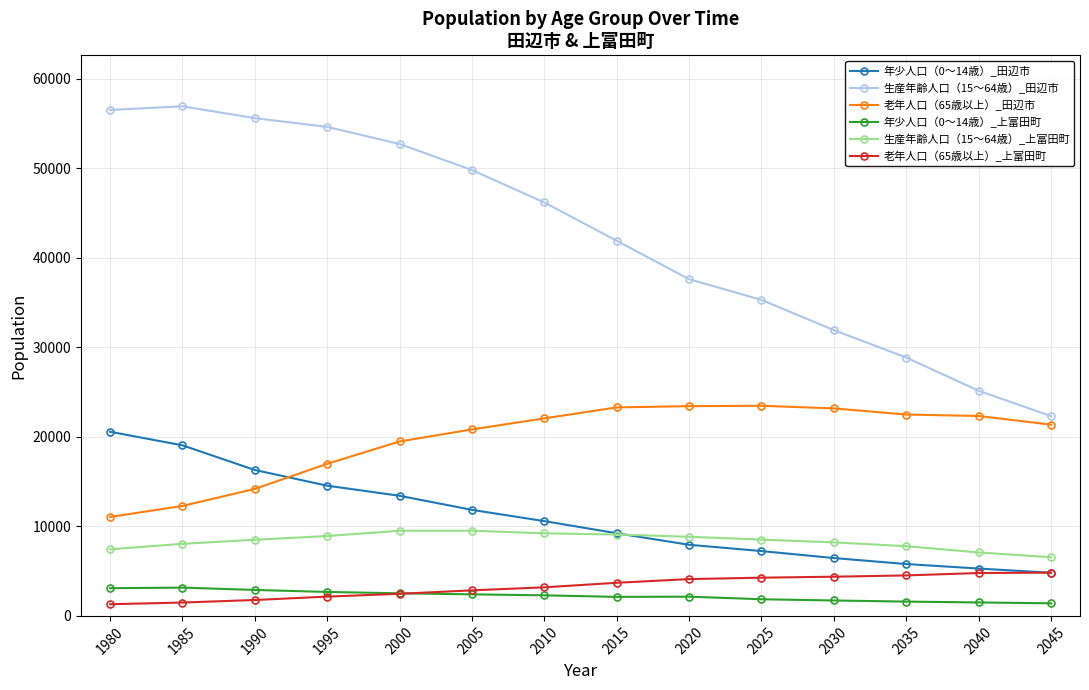

What value does the 年少人口（0～14歳）_田辺市 series have at 2025?

7242